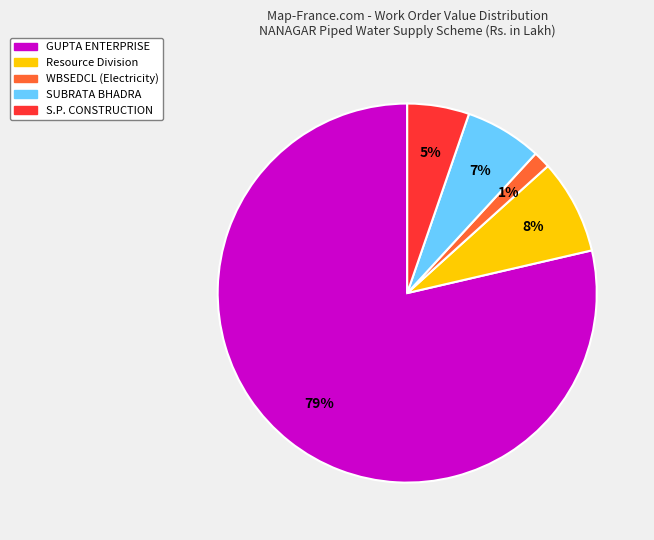

Count the number of slices in the pie.

5